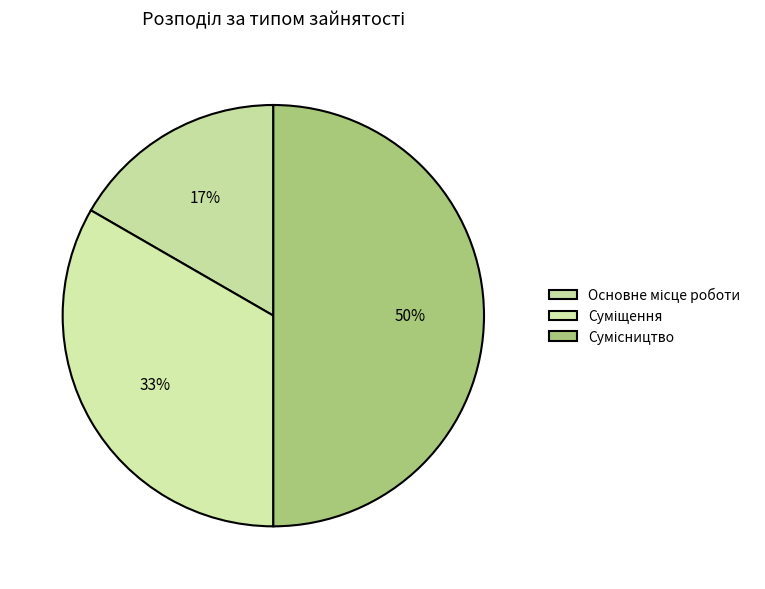

How many slices are in this pie chart?

3